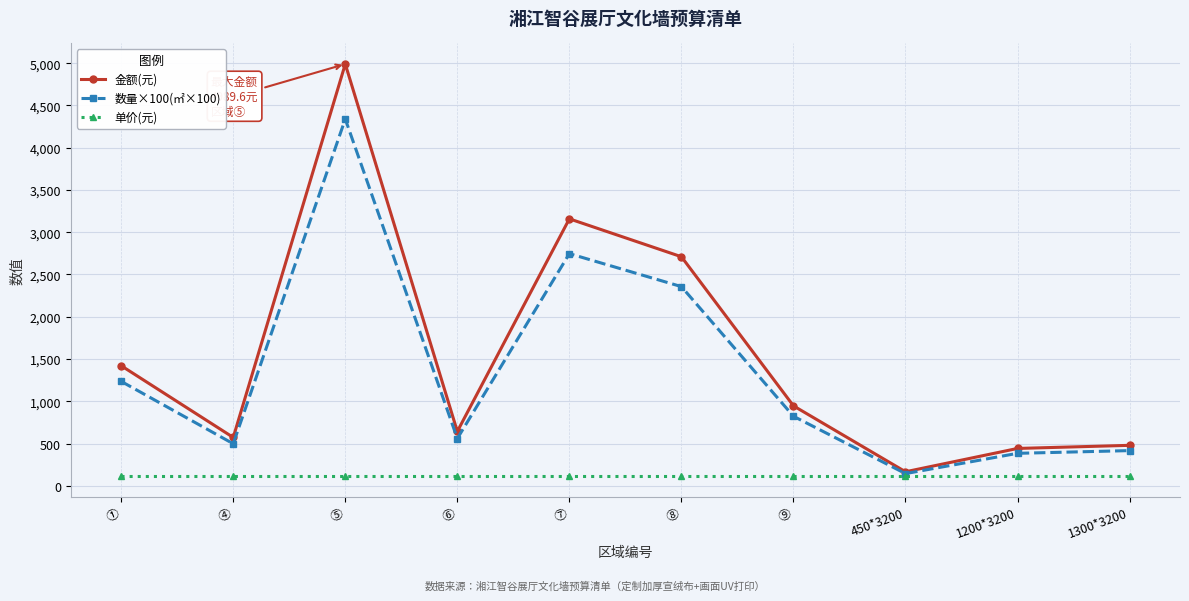

What are all the series names shown in the legend?

金额(元), 数量×100(㎡×100), 单价(元)